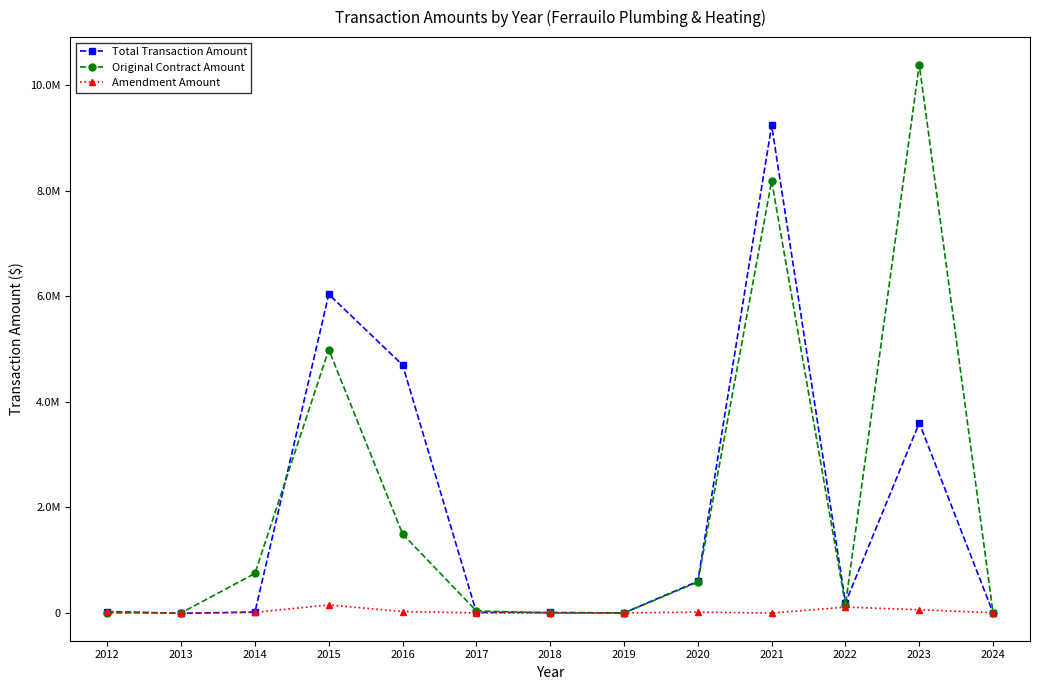

Does the chart have visible grid lines?

No